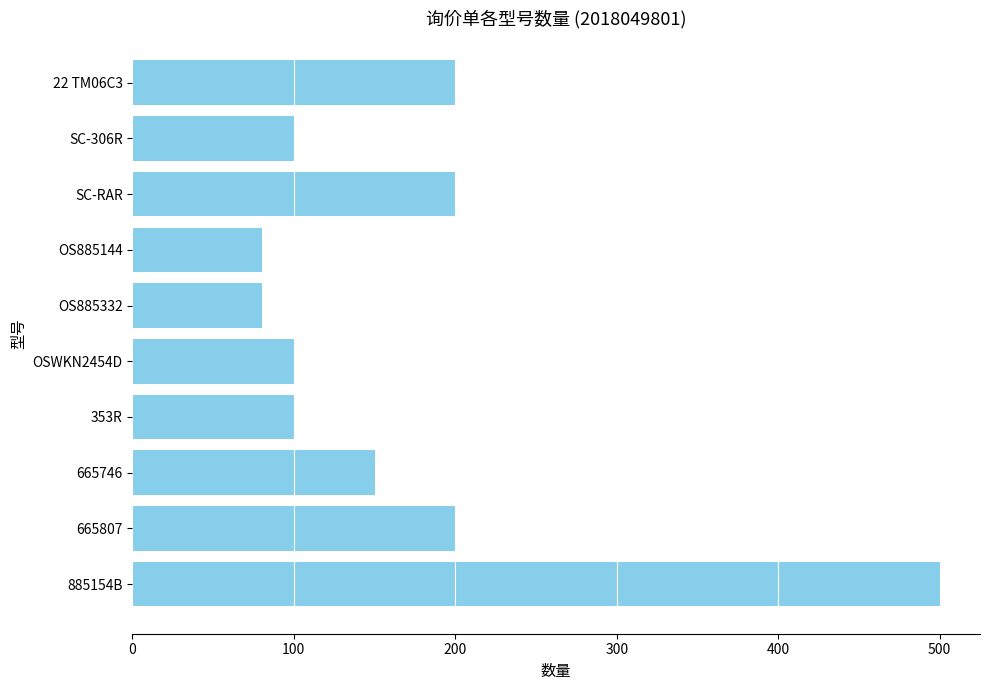

The value at 353R is 173. True or false?

False